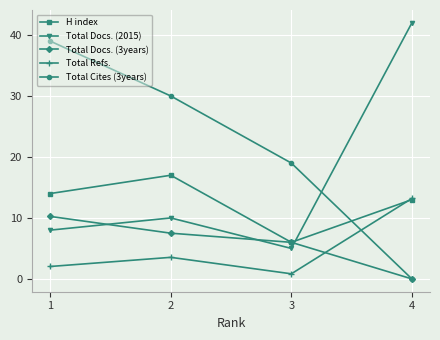

Where is Total Docs. (2015) nearest to the value 23?

2